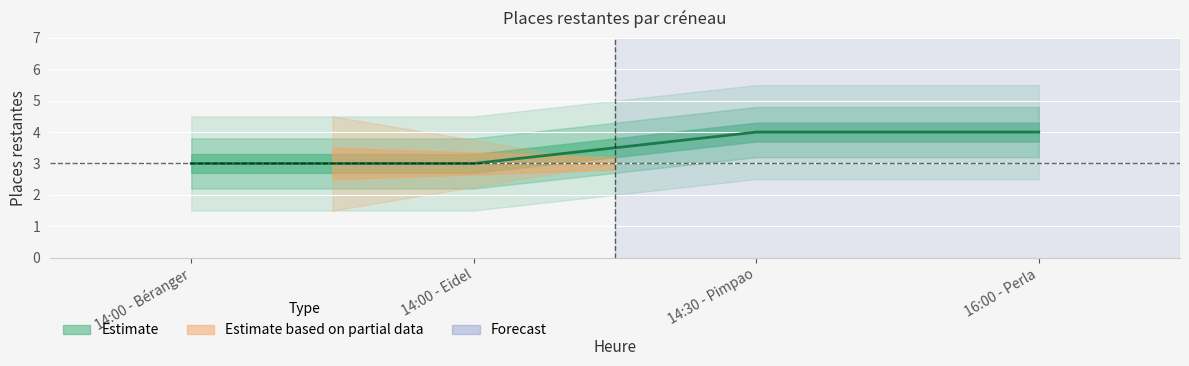

Reading left to right, extract all data points from this chart.

14:00 - Béranger=3	14:00 - Eidel=3	14:30 - Pimpao=4	16:00 - Perla=4